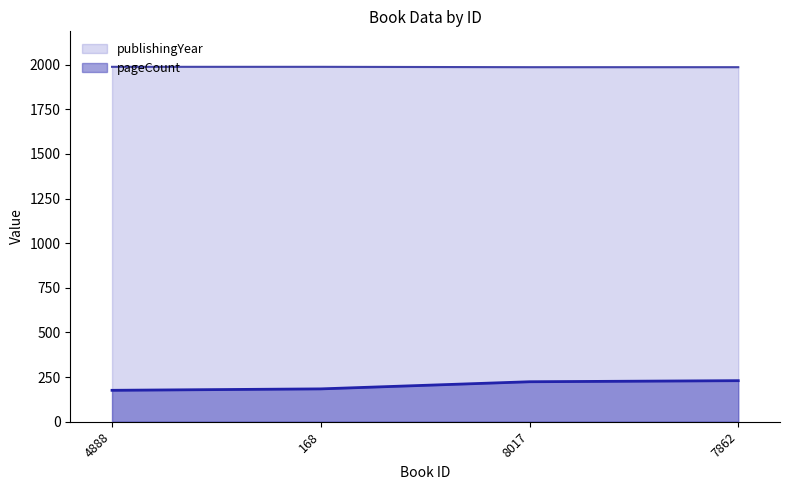

True or false: pageCount and publishingYear intersect in this chart.

False